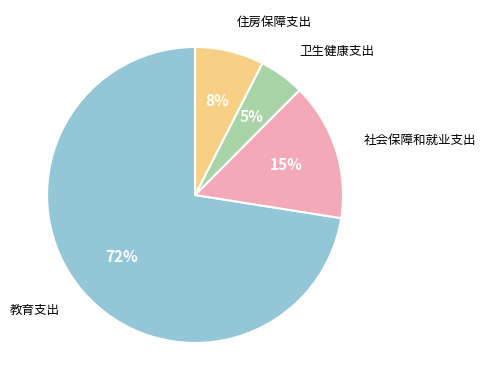

How many slices are in this pie chart?

4